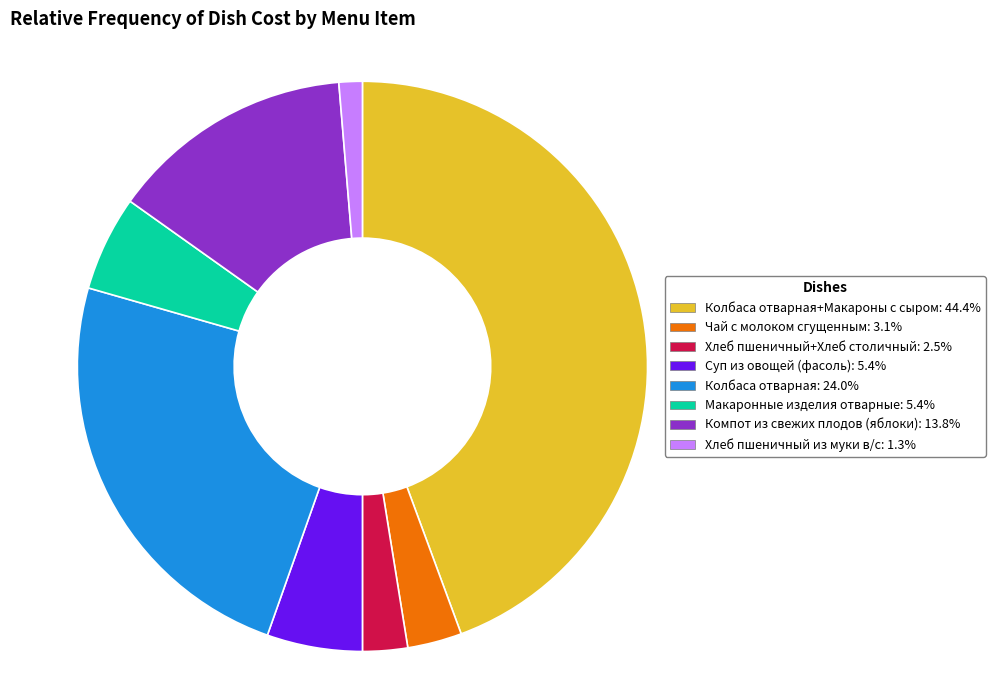

Count the number of slices in the pie.

8